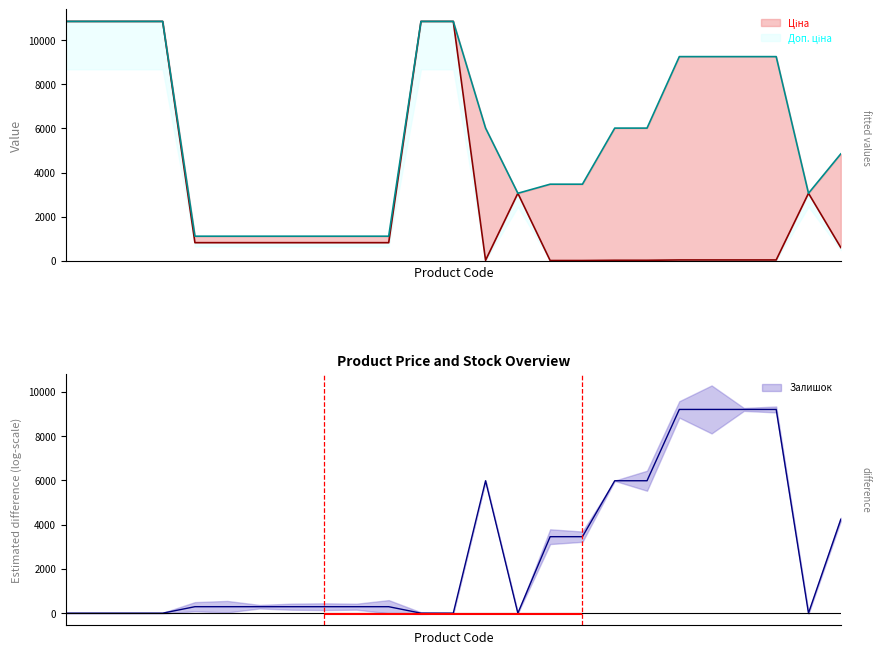

How many data points in Ціна are above 823?

15